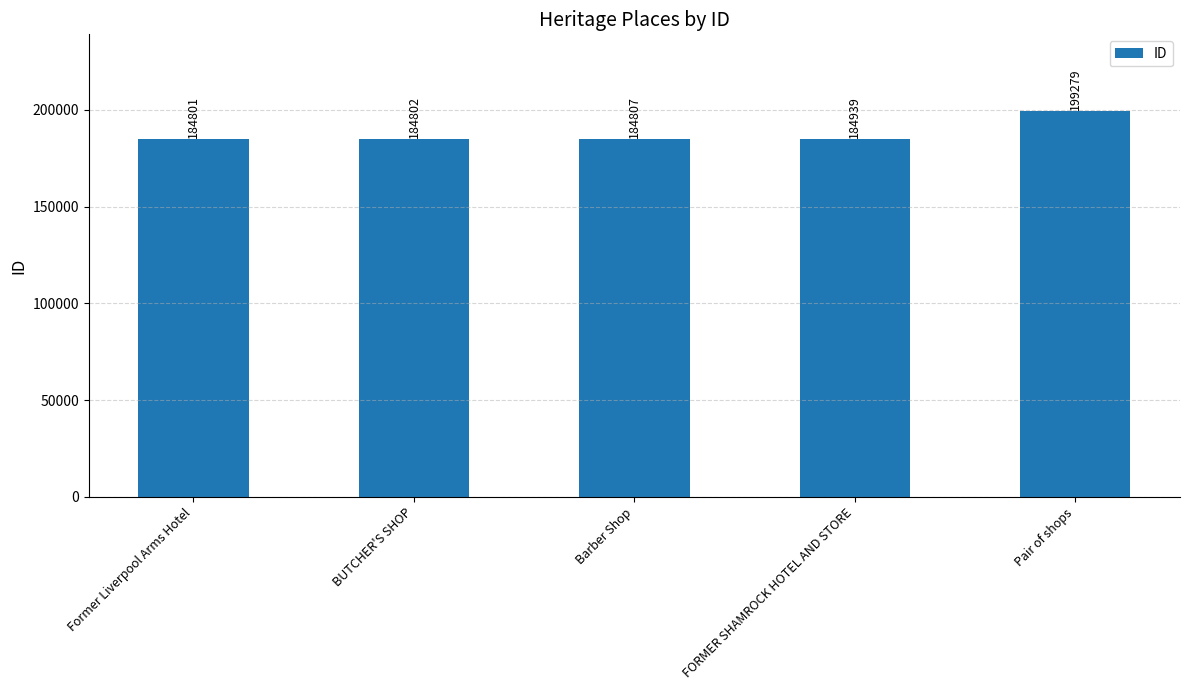

List the labels in order of value, largest first.

Pair of shops, FORMER SHAMROCK HOTEL AND STORE, Barber Shop, BUTCHER'S SHOP, Former Liverpool Arms Hotel